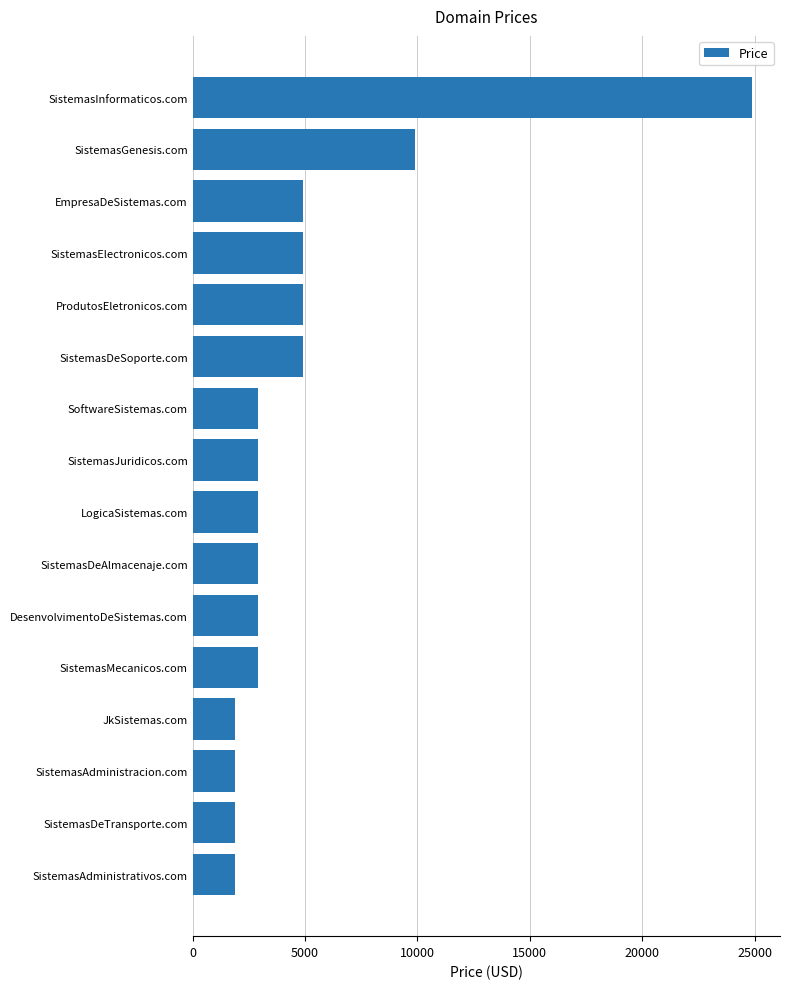

How many values are below 2888?

4